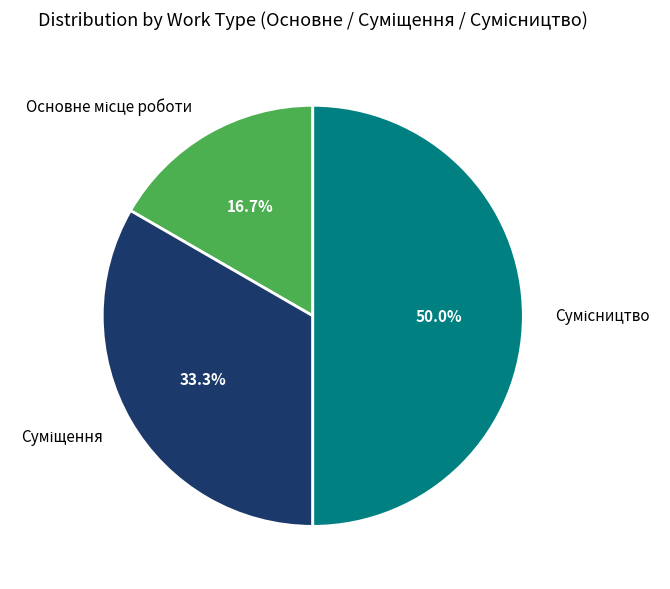

To the nearest percent, what is the combined percentage of Основне місце роботи and Суміщення?

50%